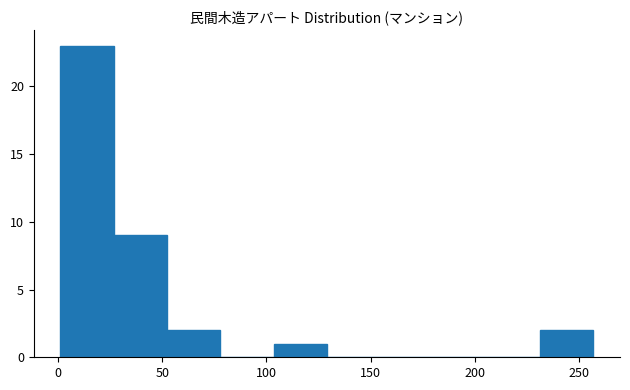

Which range on the x-axis has the tallest bar?

0 to 25